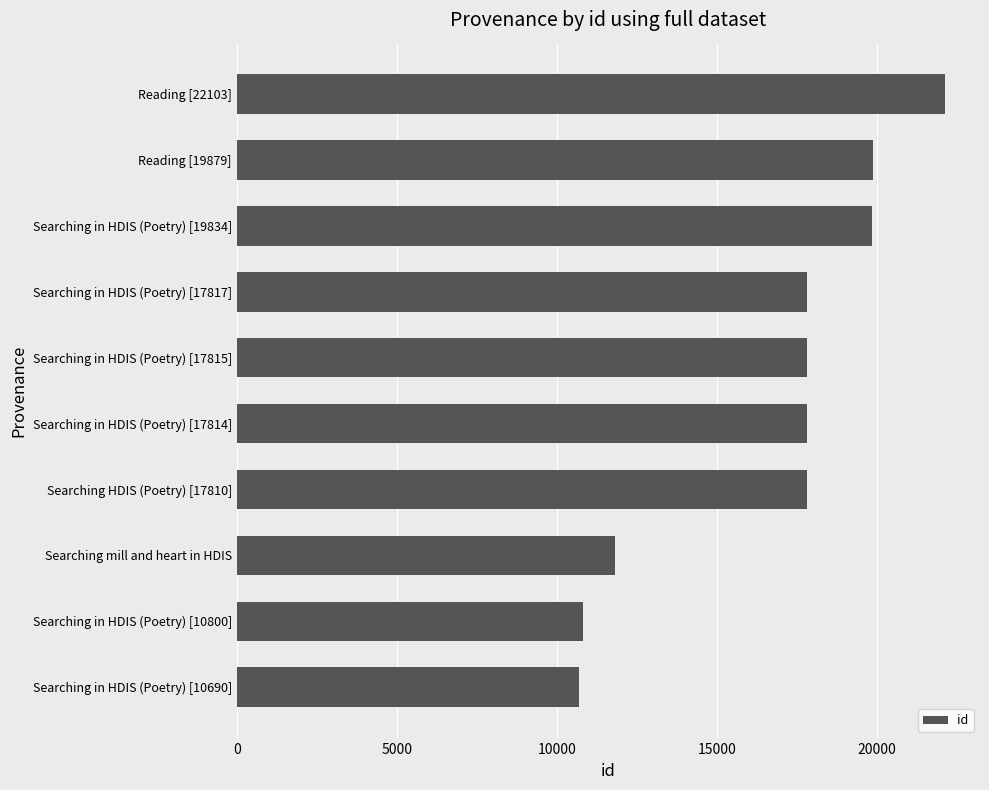

At which category does the chart reach its peak across all series?

Reading [22103]